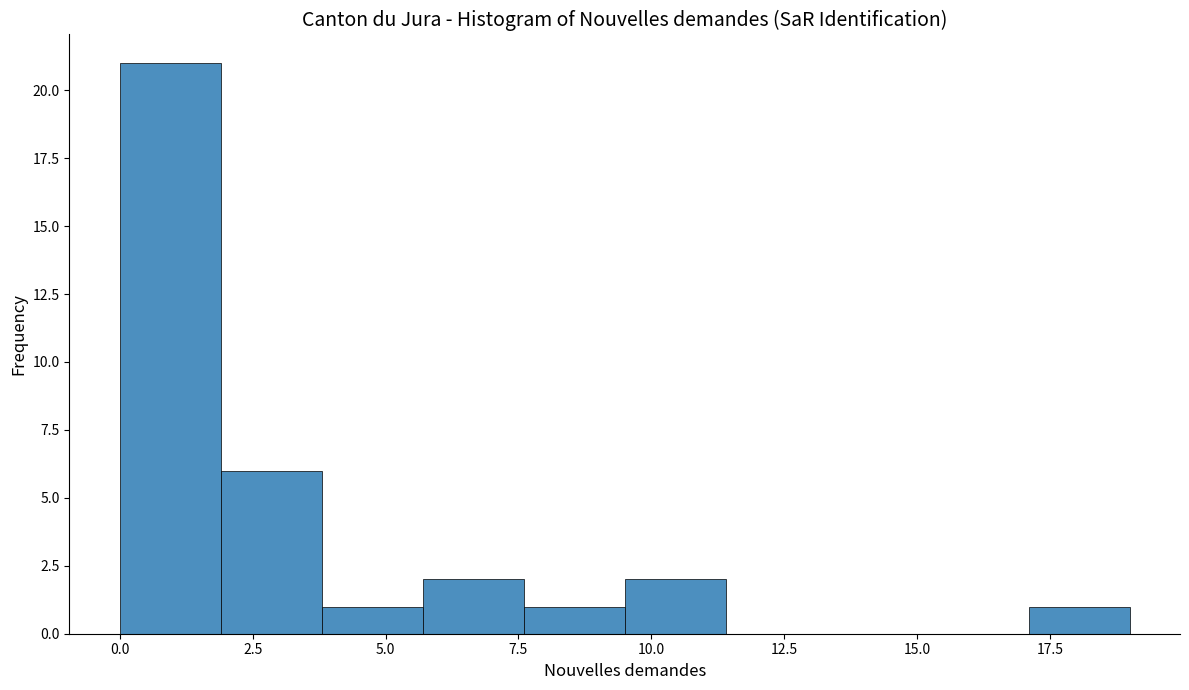

Read against the x-axis, roughly where is the centre of the tallest bar?

1.0